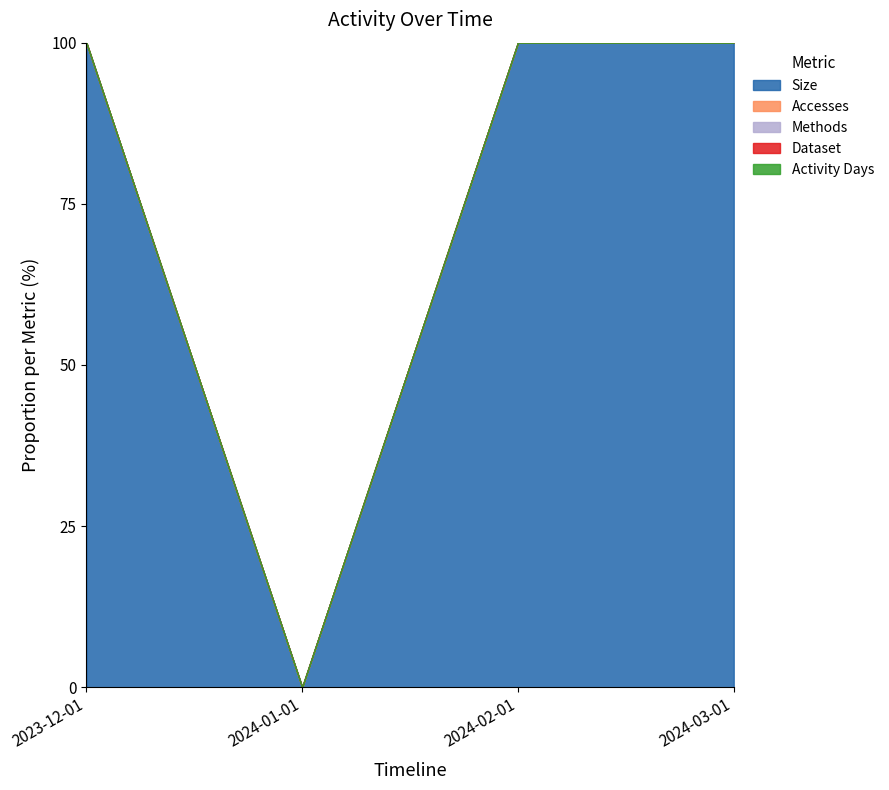

Is it true that Size equals 0.0 at 2024-01-01?

True